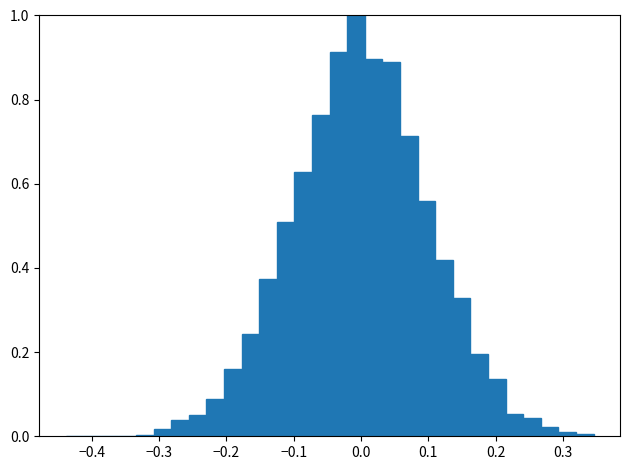

Around what value on the x-axis is the tallest bar? Give the approximate position of its centre, as read against the axis.

-0.01